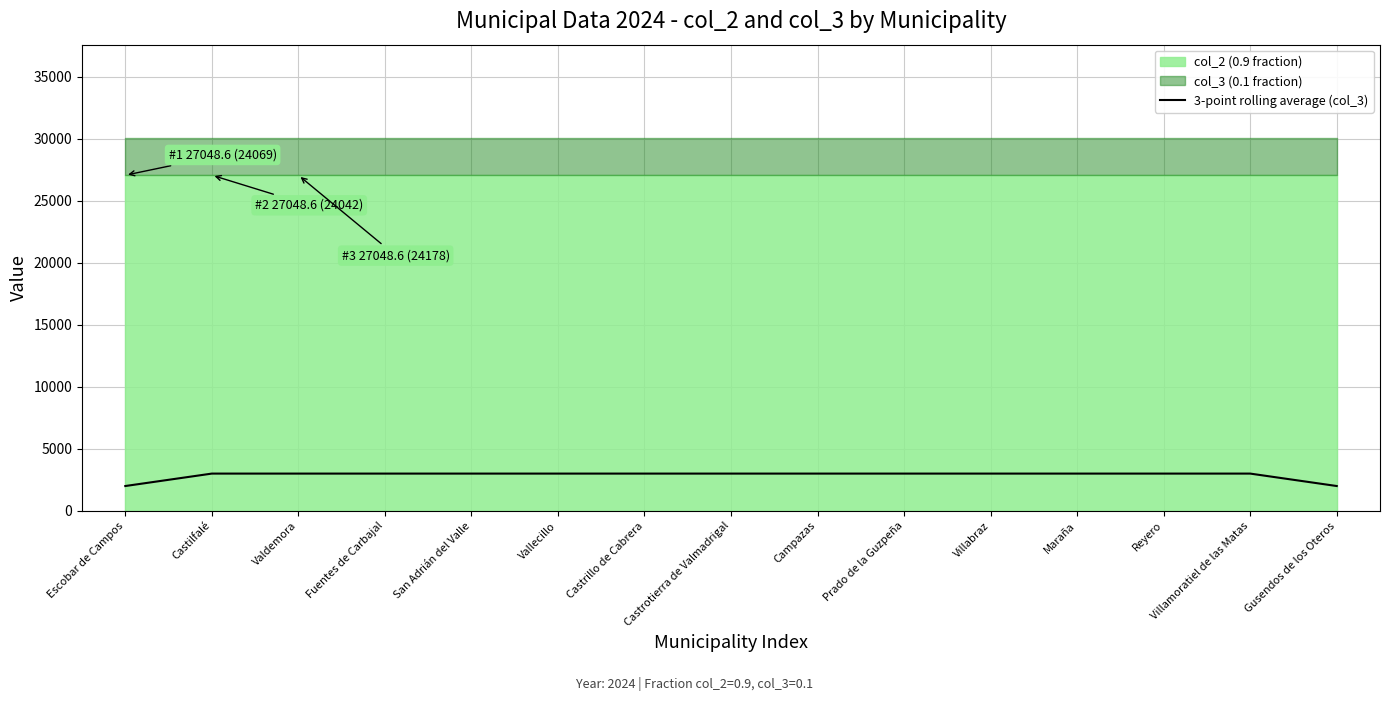

Reading left to right, extract all data points from this chart.

Escobar de Campos=2003.6	Castilfalé=3005.4	Valdemora=3005.4	Fuentes de Carbajal=3005.4	San Adrián del Valle=3005.4	Vallecillo=3005.4	Castrillo de Cabrera=3005.4	Castrotierra de Valmadrigal=3005.4	Campazas=3005.4	Prado de la Guzpeña=3005.4	Villabraz=3005.4	Maraña=3005.4	Reyero=3005.4	Villamoratiel de las Matas=3005.4	Gusendos de los Oteros=2003.6